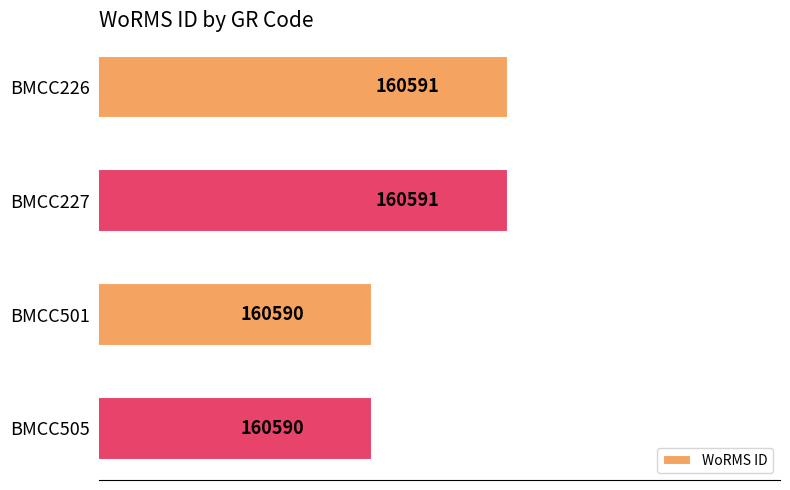

What is the difference between the maximum and minimum values?

1